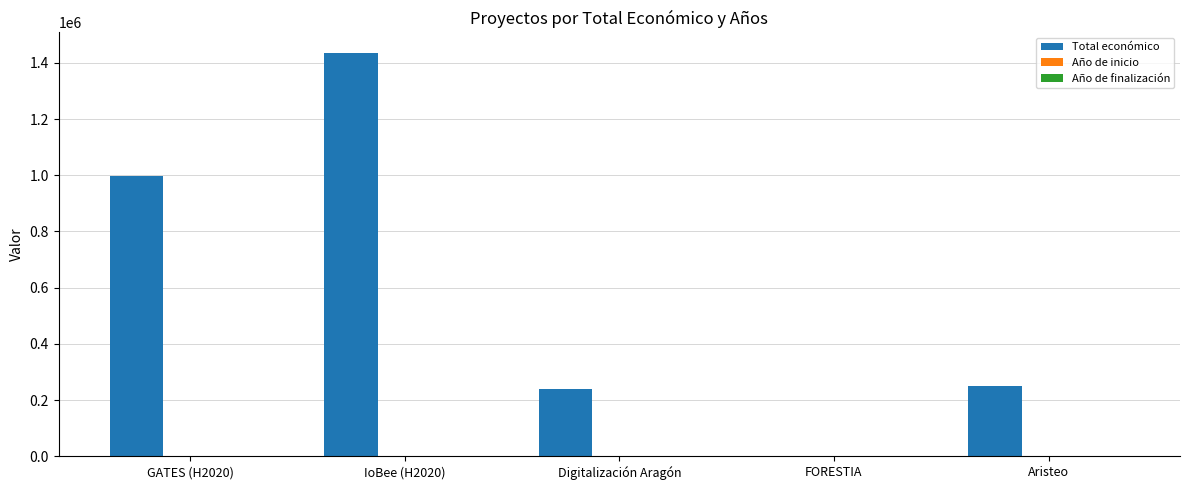

At which category is the sum across all series the highest?

IoBee (H2020)